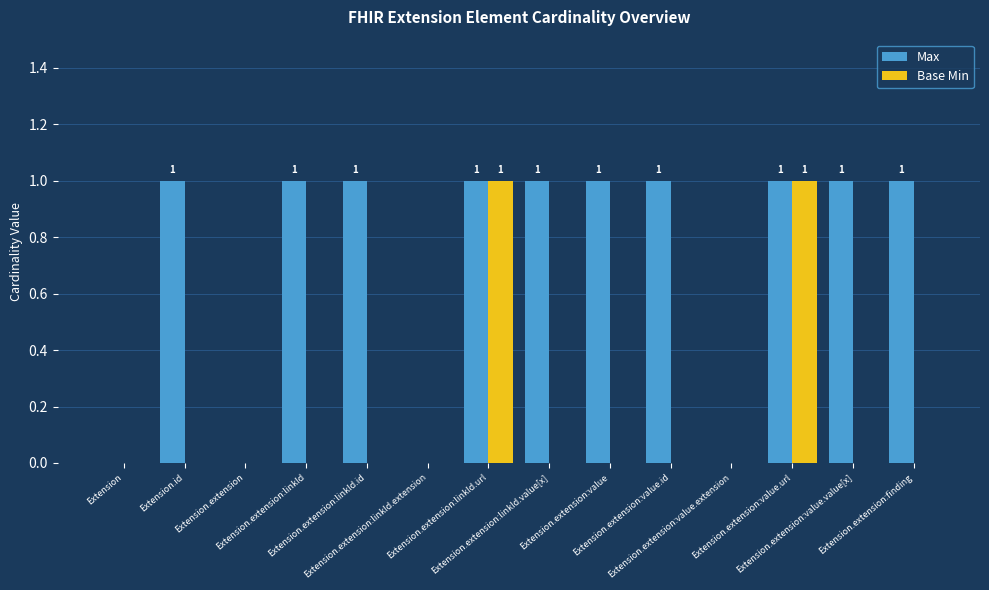

Reading right to left, transcribe all the data shown in this chart.

Max: Extension.extension:finding=1	Extension.extension:value.value[x]=1	Extension.extension:value.url=1	Extension.extension:value.extension=0	Extension.extension:value.id=1	Extension.extension:value=1	Extension.extension:linkId.value[x]=1	Extension.extension:linkId.url=1	Extension.extension:linkId.extension=0	Extension.extension:linkId.id=1	Extension.extension:linkId=1	Extension.extension=0	Extension.id=1	Extension=0
Base Min: Extension.extension:finding=0	Extension.extension:value.value[x]=0	Extension.extension:value.url=1	Extension.extension:value.extension=0	Extension.extension:value.id=0	Extension.extension:value=0	Extension.extension:linkId.value[x]=0	Extension.extension:linkId.url=1	Extension.extension:linkId.extension=0	Extension.extension:linkId.id=0	Extension.extension:linkId=0	Extension.extension=0	Extension.id=0	Extension=0